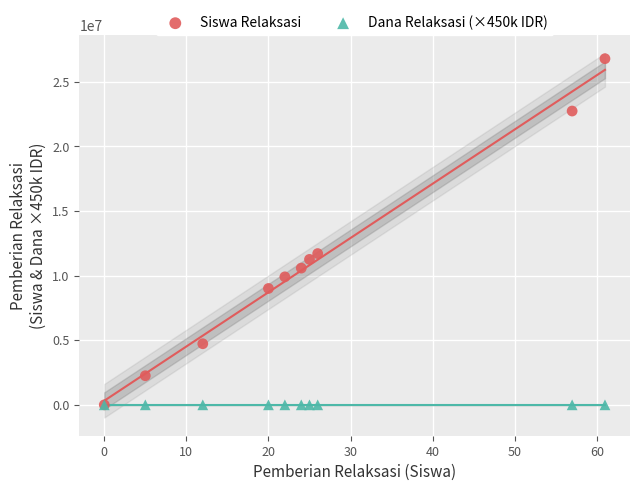

Which series has the largest Y range (max minus min)?

Siswa Relaksasi